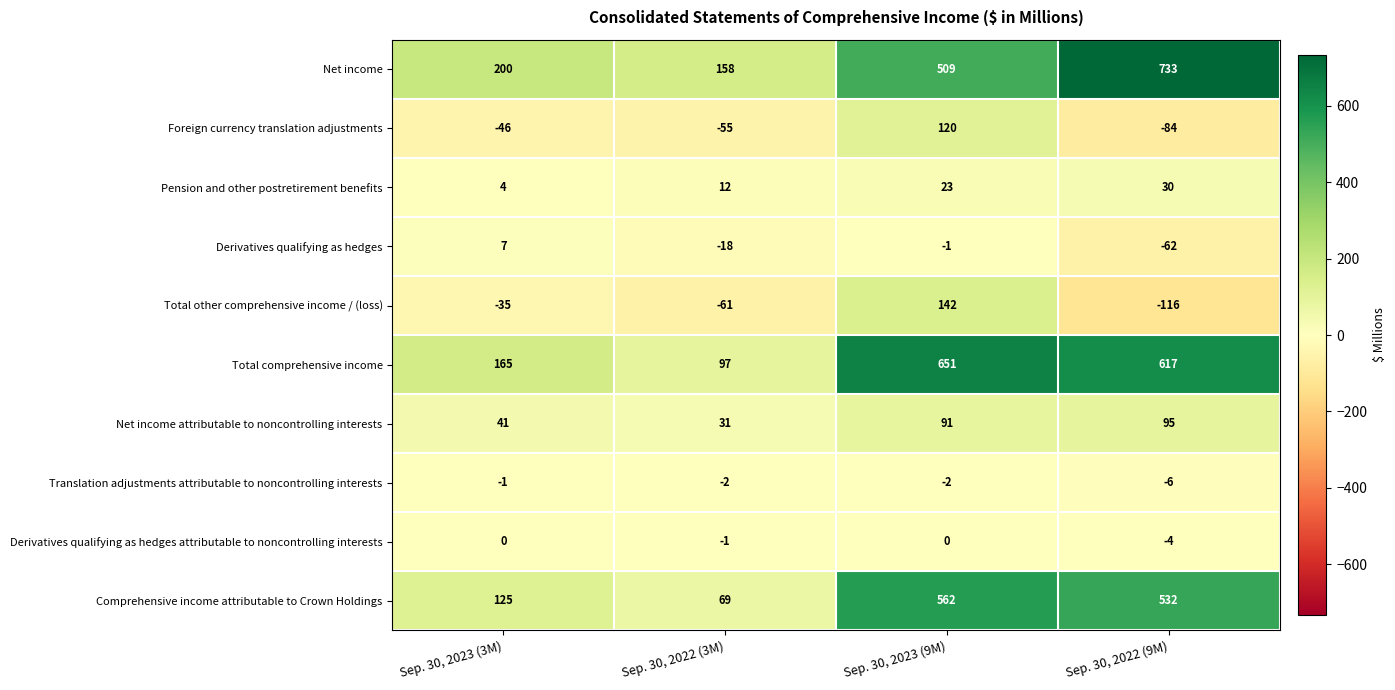

Count the number of categories in the chart.

4